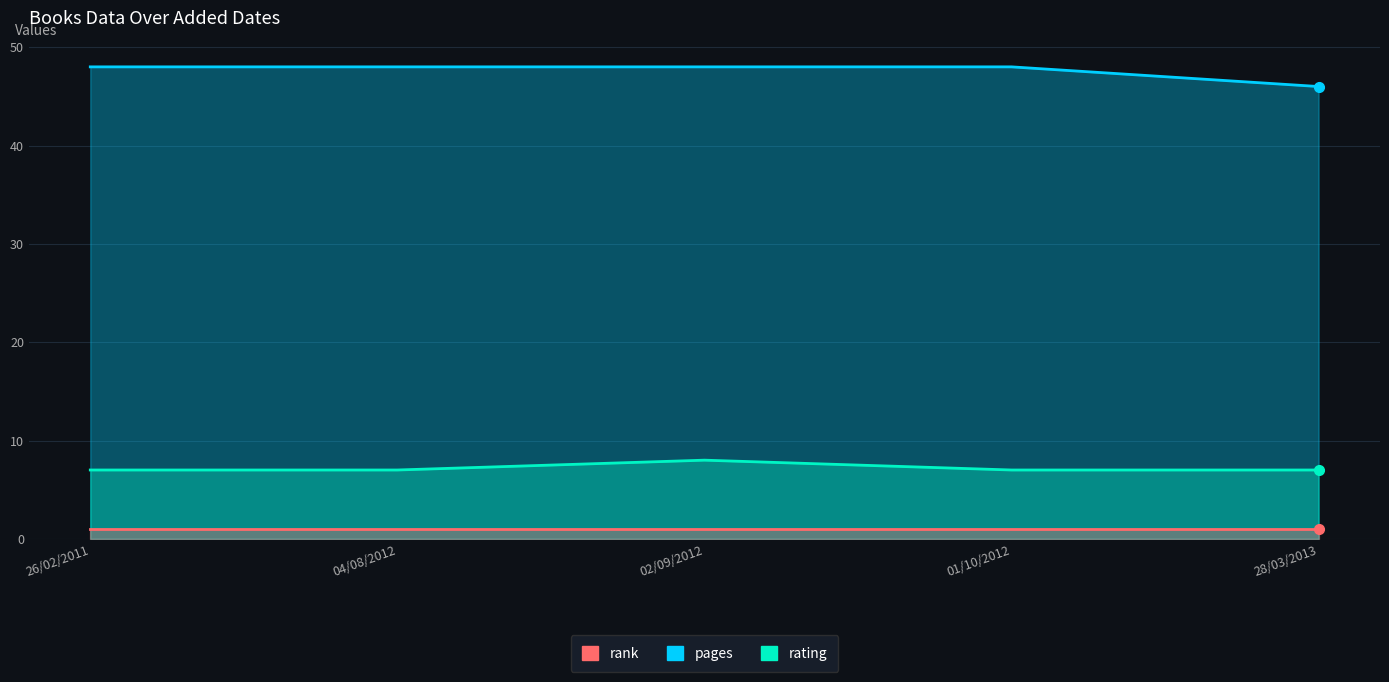

True or false: pages and rating cross at least once.

False